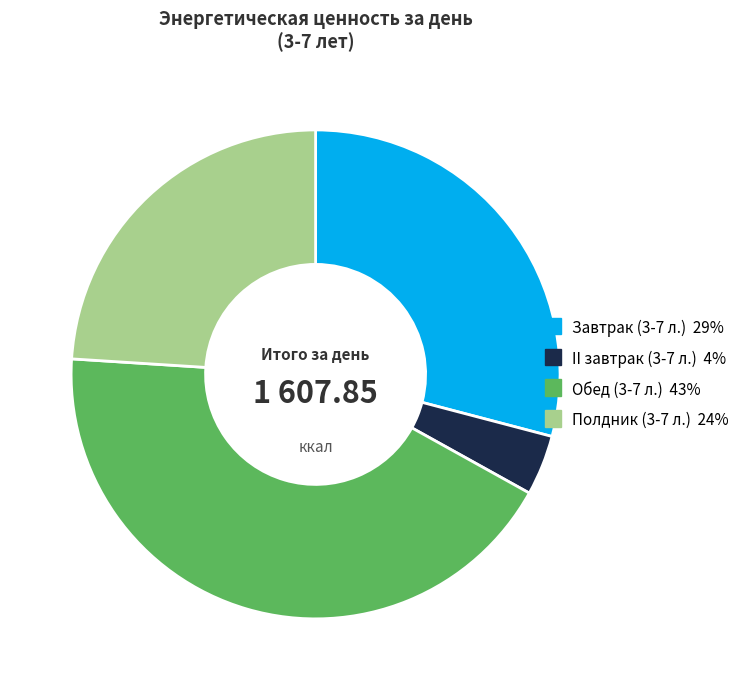

Is there any slice that represents more than half of the pie?

No